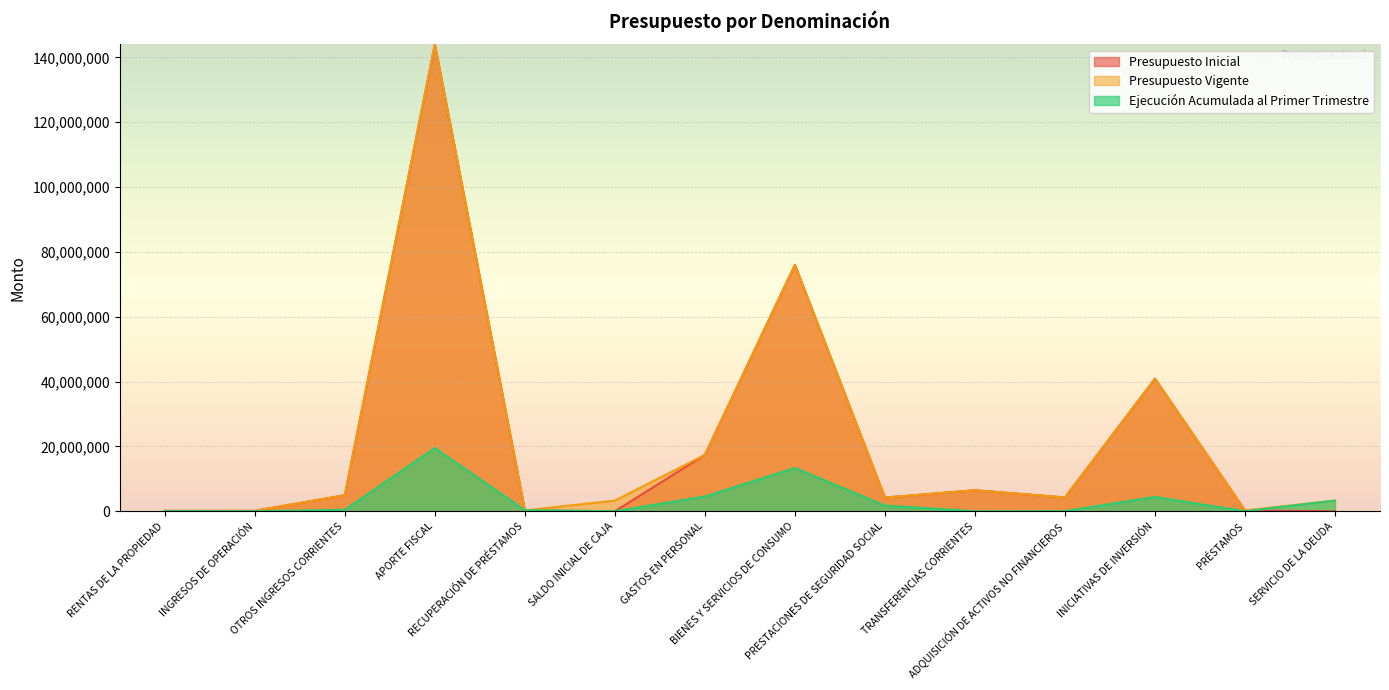

How many lines are shown in the chart?

3